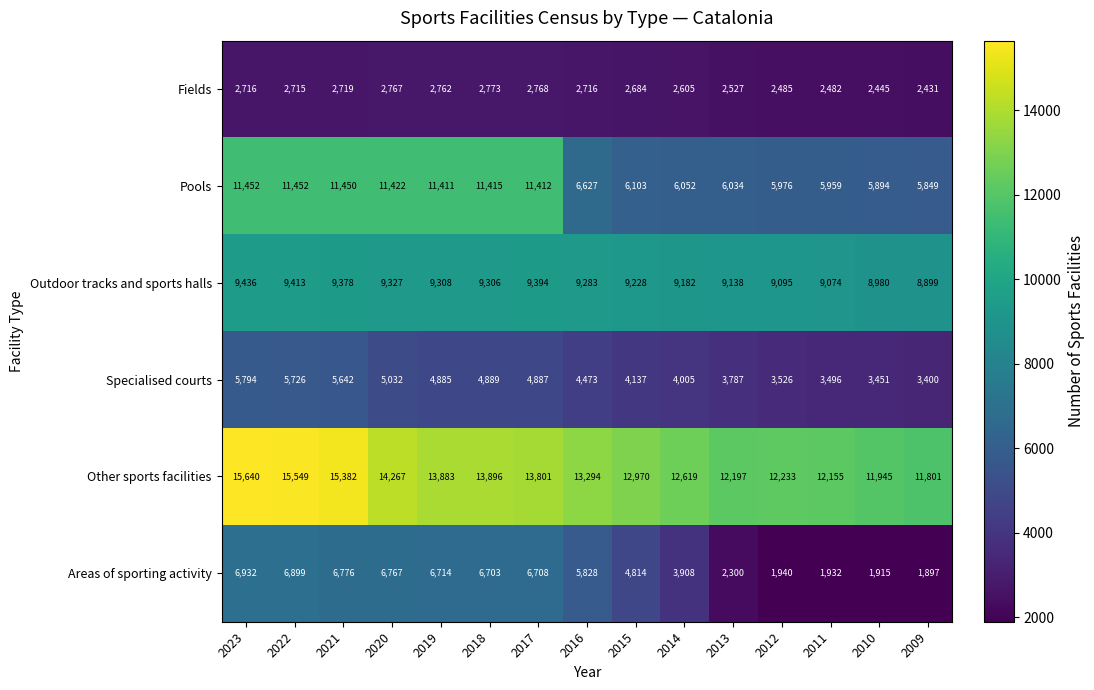

What is the sum of all Areas of sporting activity values?

72033